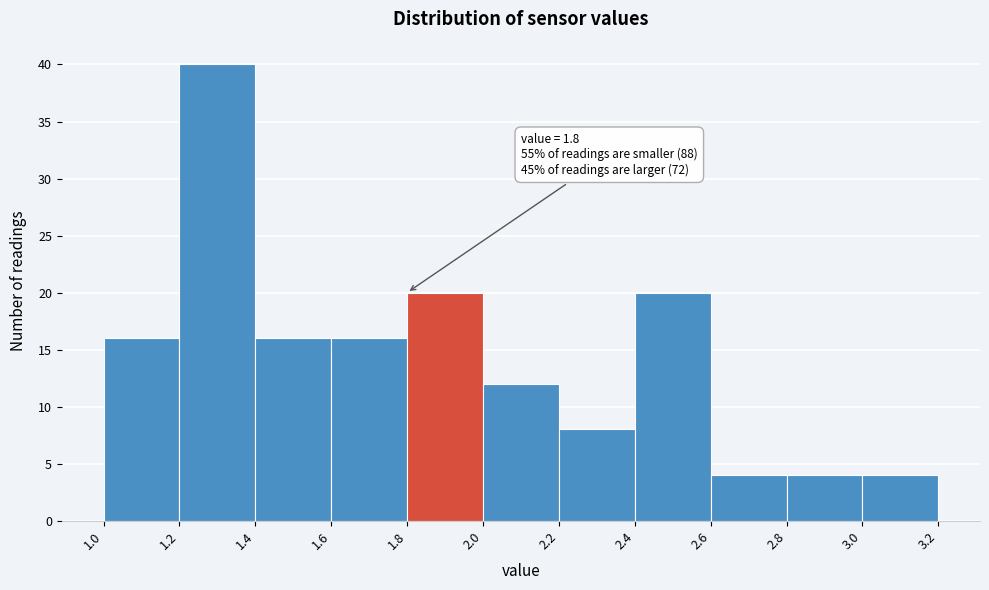

Over which range of the x-axis is the bar tallest?

1.2 to 1.4